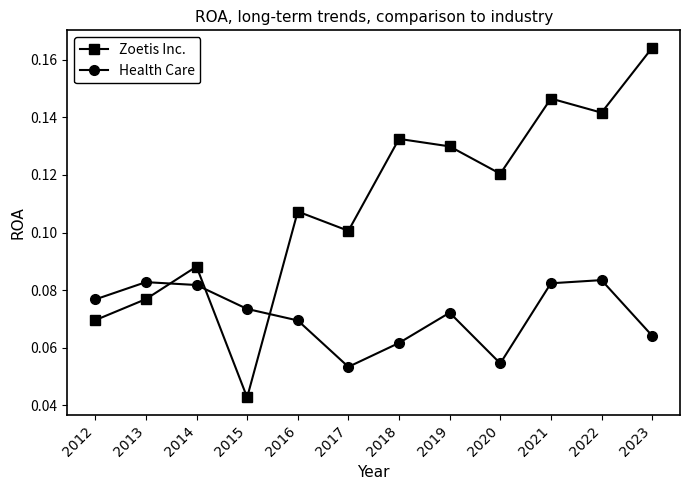

Between 2013 and 2018, which series saw the biggest shift?

Zoetis Inc.